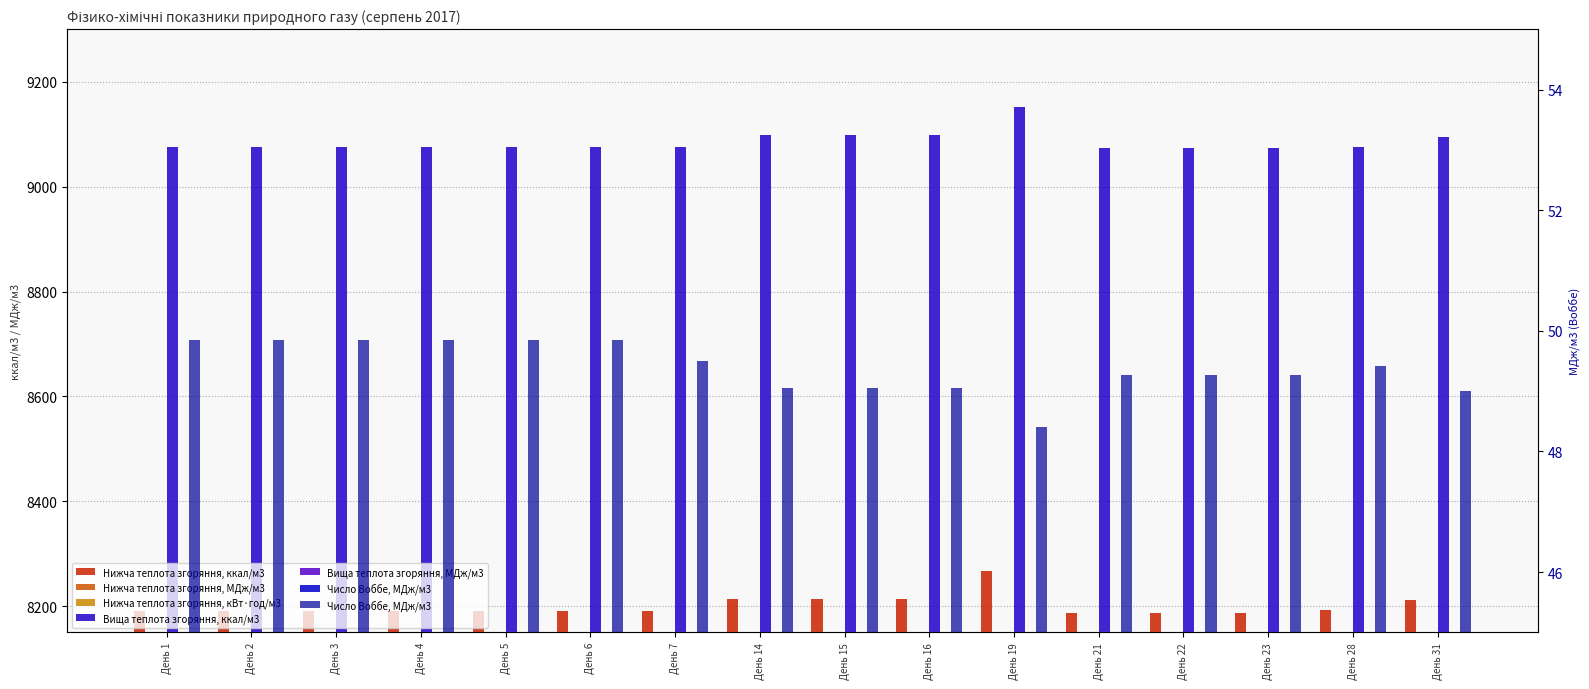

Which series has the largest total across all categories?

Вища теплота згоряння, ккал/м3